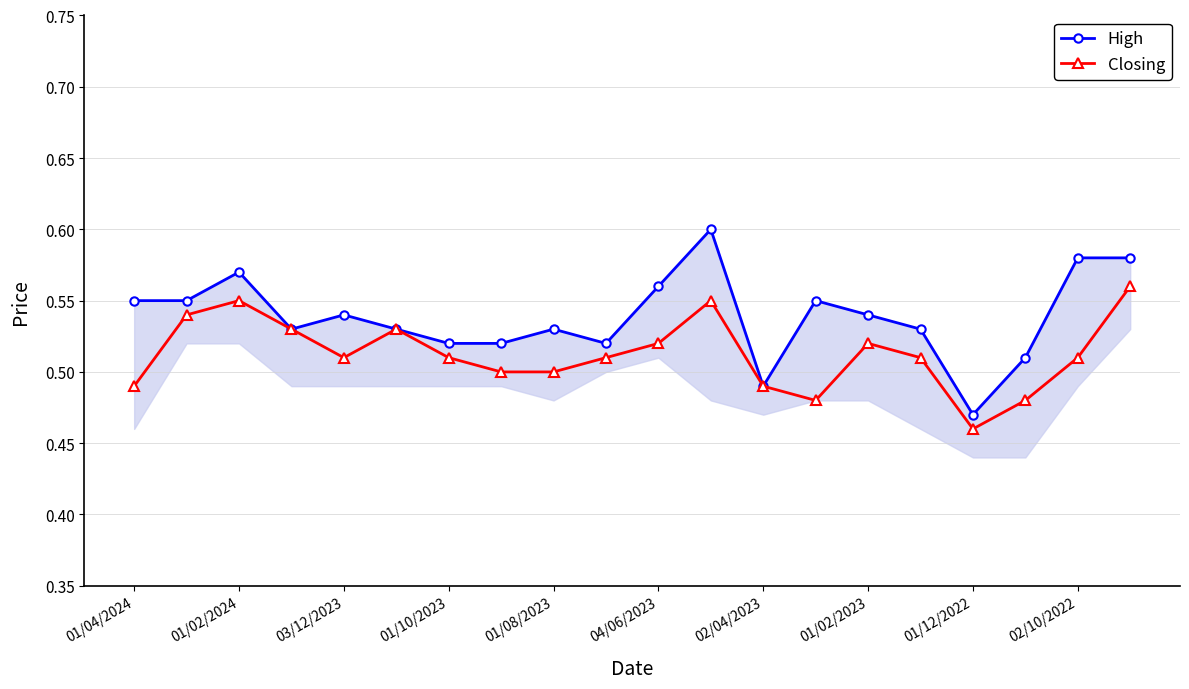

True or false: High and Closing cross at least once.

False